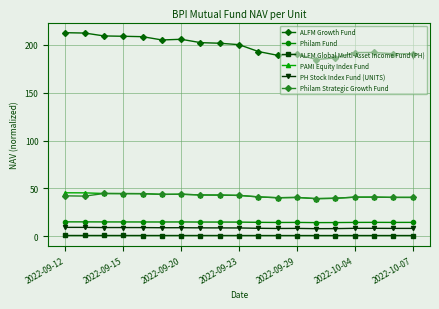

What is the lowest value of the PAMI Equity Index Fund series?

39.3